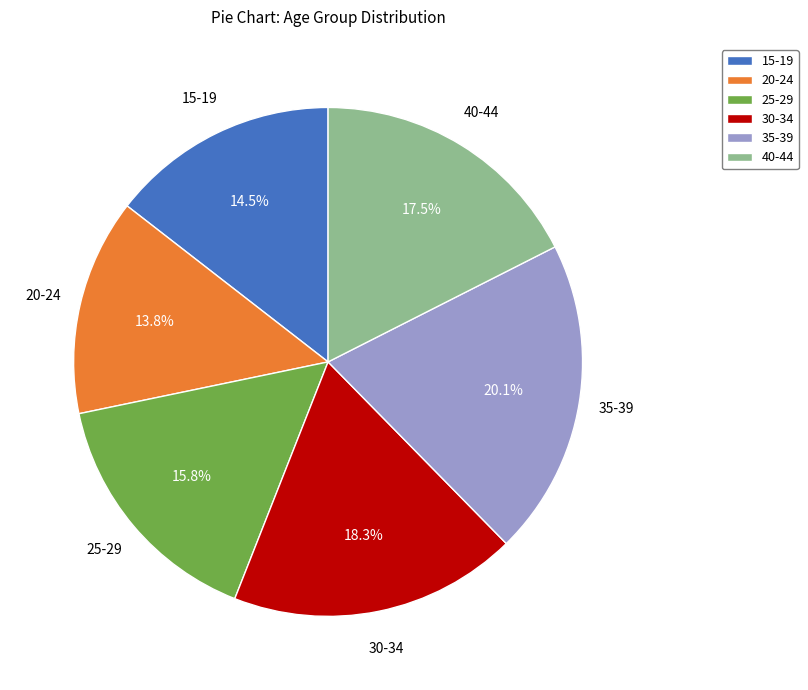

Count the number of slices in the pie.

6